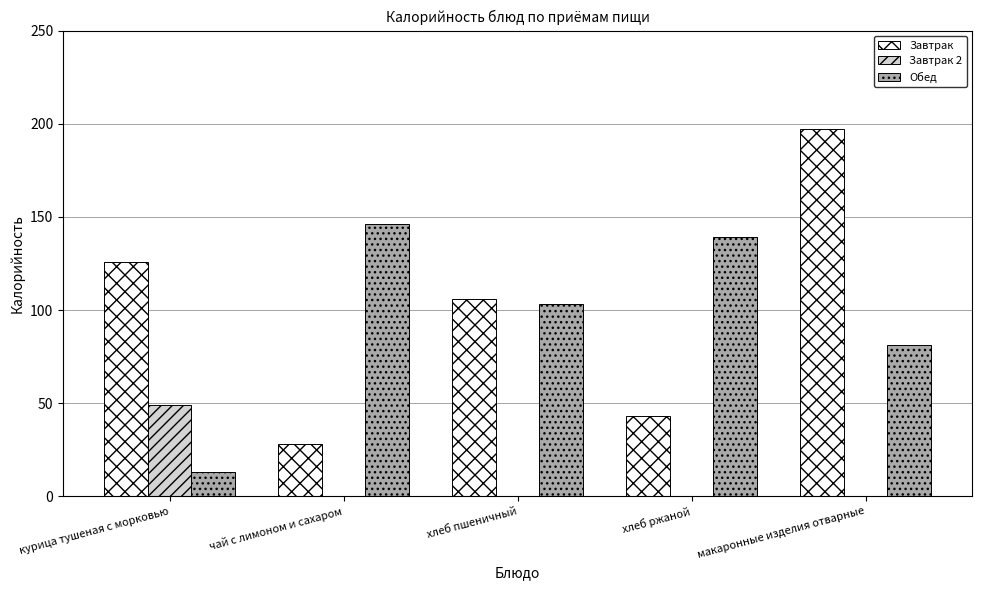

What is the approximate value of Завтрак at курица тушеная с морковью?

126